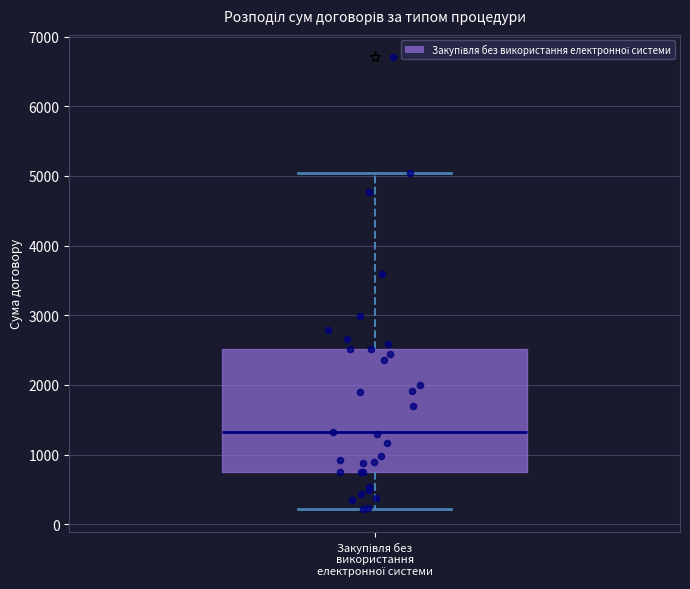

Read this box plot against the y-axis: the position of the median line, the range covered by the box, and the ends of both whiskers. The values are not printed on the chart, so give them approximately, as read against the axis.

median 1300, box 700 to 2500, whiskers 200 to 5000